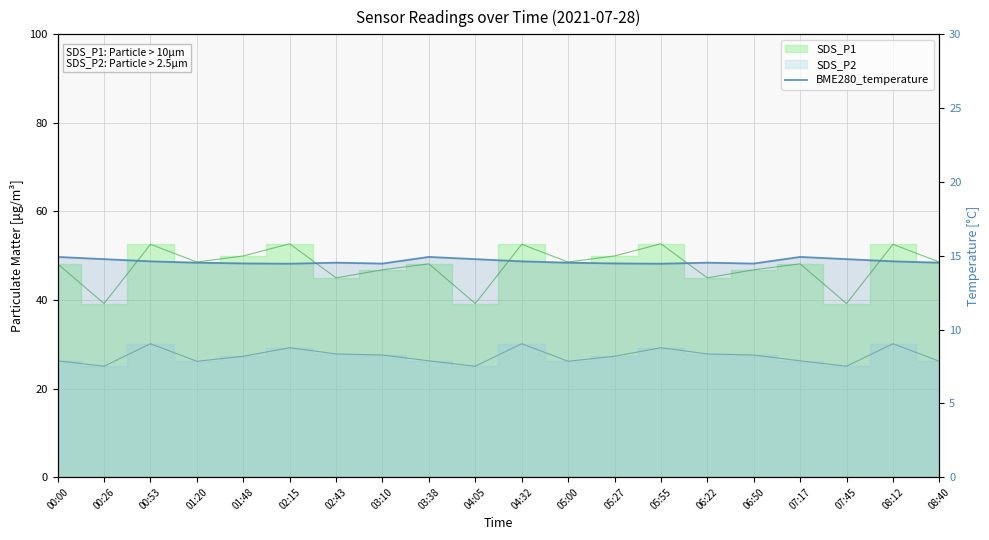

Reading left to right, transcribe all the data shown in this chart.

00:00=14.9	00:26=14.8	00:53=14.6	01:20=14.5	01:48=14.5	02:15=14.5	02:43=14.5	03:10=14.5	03:38=14.9	04:05=14.8	04:32=14.6	05:00=14.5	05:27=14.5	05:55=14.5	06:22=14.5	06:50=14.5	07:17=14.9	07:45=14.8	08:12=14.6	08:40=14.5